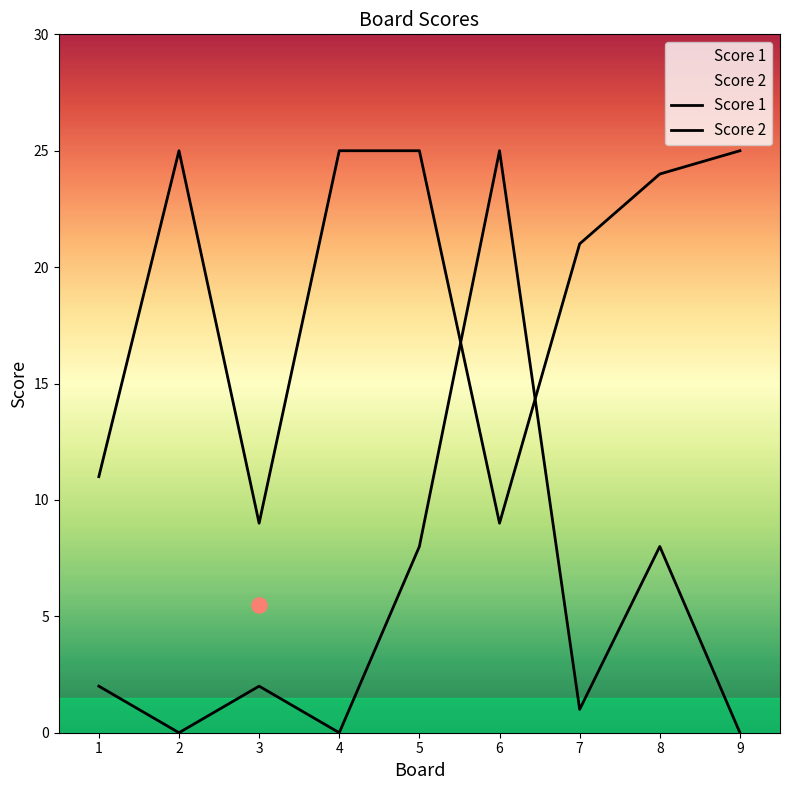

What are all the series names shown in the legend?

Score 1, Score 2